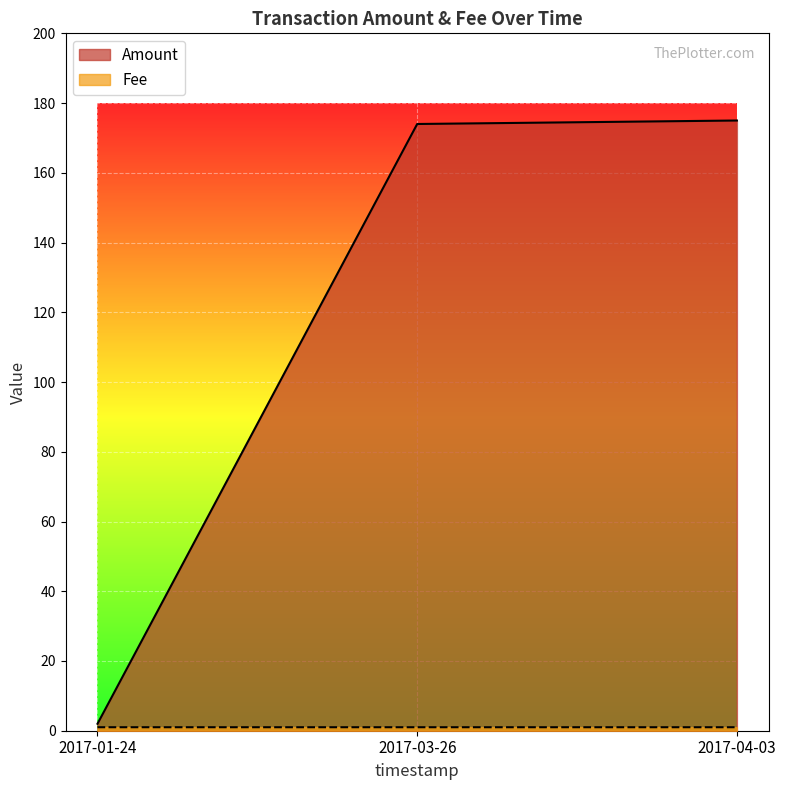

What value does the Amount series have at 2017-03-26?

174.0